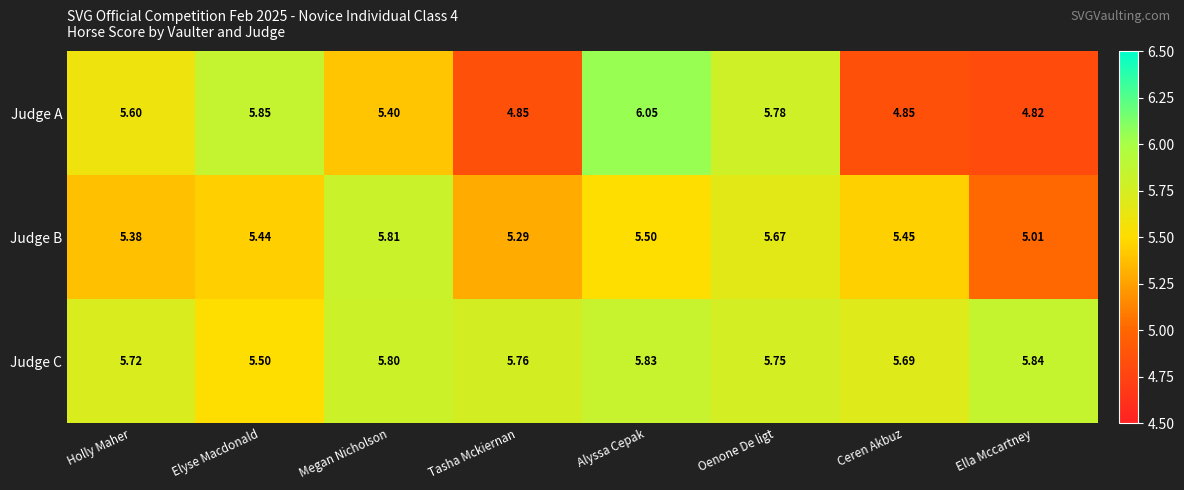

At which category is the sum across all series the highest?

Alyssa Cepak